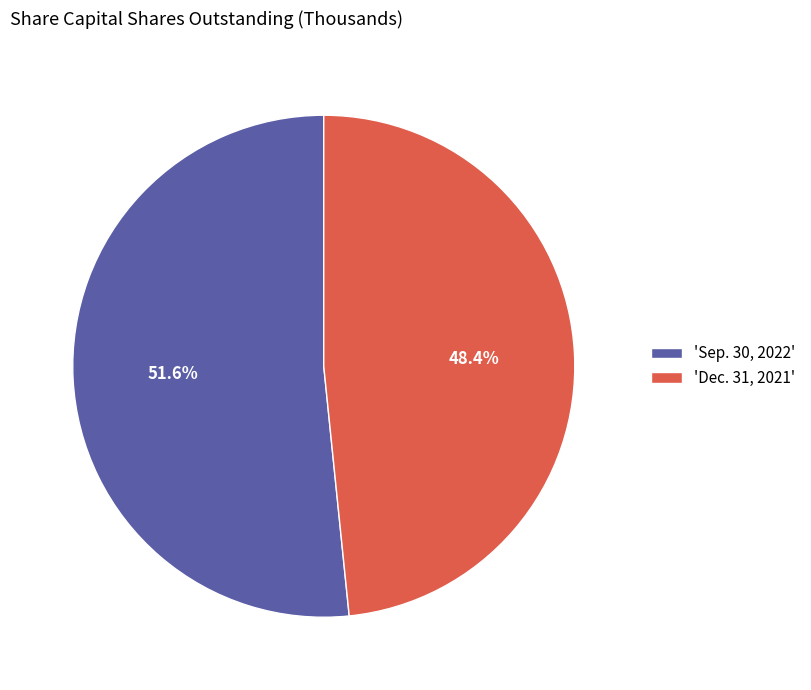

Rank the categories by value from highest to lowest.

'Sep. 30, 2022', 'Dec. 31, 2021'